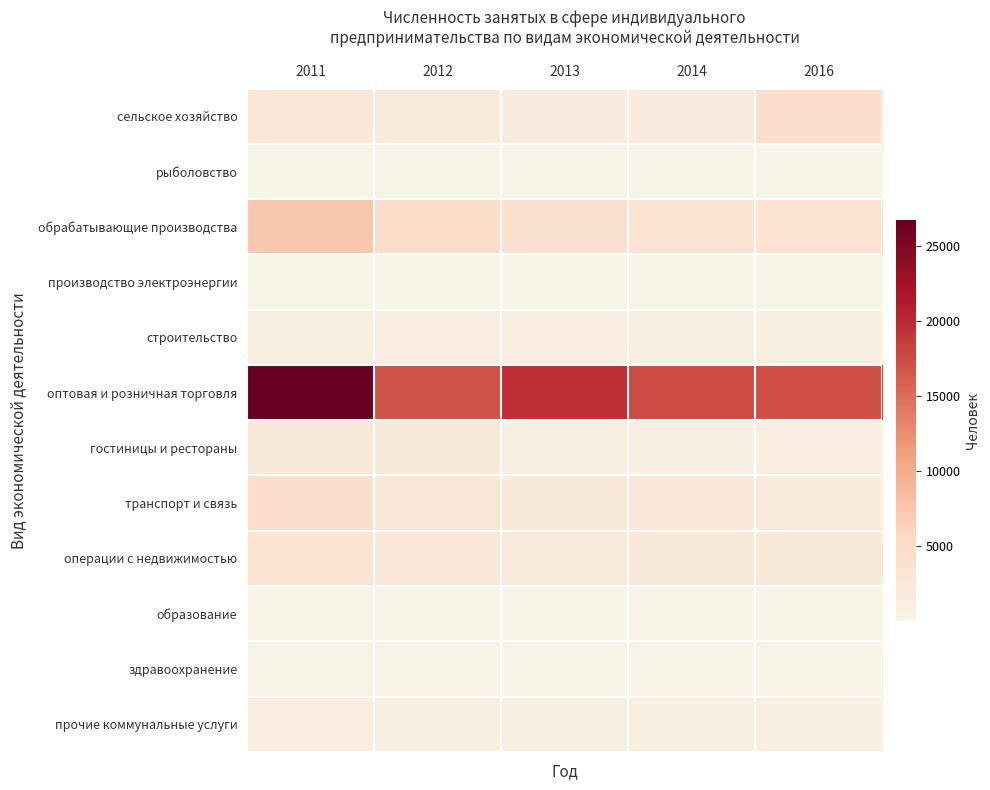

Reading left to right, list all the values displayed in this chart.

сельское хозяйство: 2011=2779	2012=2171	2013=1816	2014=1855	2016=4424
рыболовство: 2011=8	2012=59	2013=60	2014=42	2016=13
обрабатывающие производства: 2011=7236	2012=4808	2013=4019	2014=3616	2016=3756
производство электроэнергии: 2011=65	2012=76	2013=20	2014=89	2016=112
строительство: 2011=1230	2012=1395	2013=1380	2014=1276	2016=1061
оптовая и розничная торговля: 2011=26767	2012=16974	2013=19622	2014=17492	2016=17202
гостиницы и рестораны: 2011=2391	2012=2313	2013=1081	2014=901	2016=1411
транспорт и связь: 2011=4505	2012=2622	2013=2360	2014=2623	2016=2148
операции с недвижимостью: 2011=3698	2012=2651	2013=2118	2014=2325	2016=2375
образование: 2011=230	2012=78	2013=54	2014=152	2016=75
здравоохранение: 2011=150	2012=141	2013=202	2014=150	2016=154
прочие коммунальные услуги: 2011=1440	2012=1243	2013=928	2014=1130	2016=1024